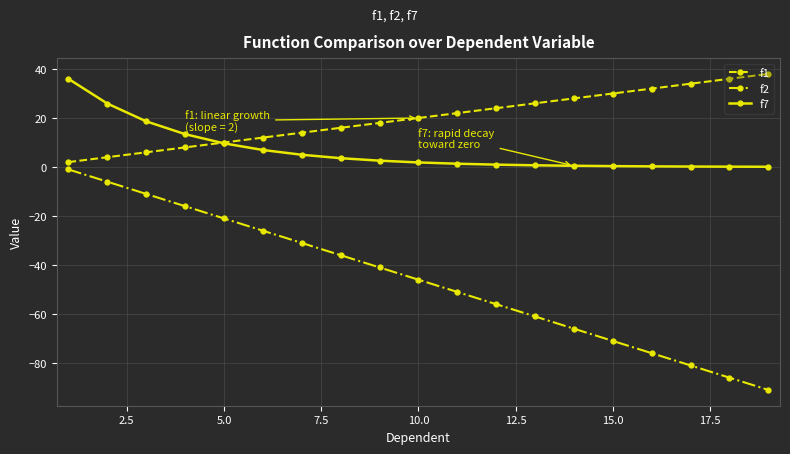

List the series in order of their overall mean, lowest first.

f2, f7, f1